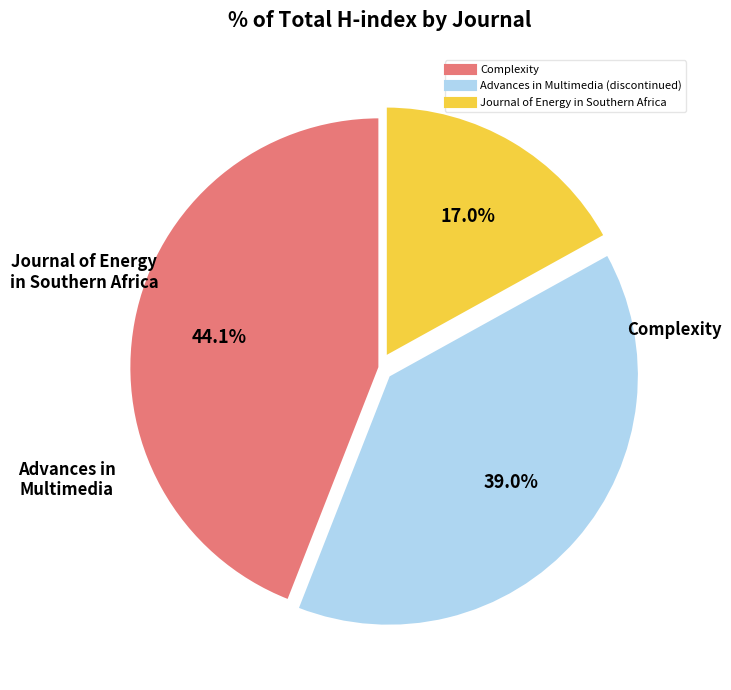

Count the number of slices in the pie.

3